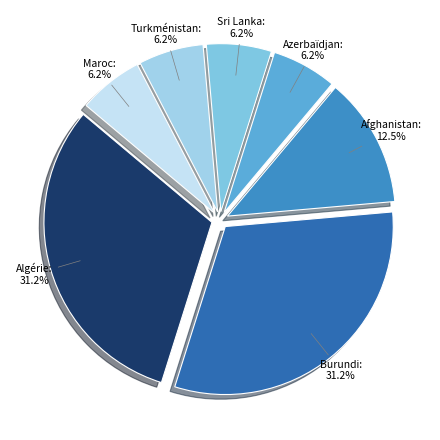

Is the sum of Turkménistan and Azerbaïdjan greater than half?

No